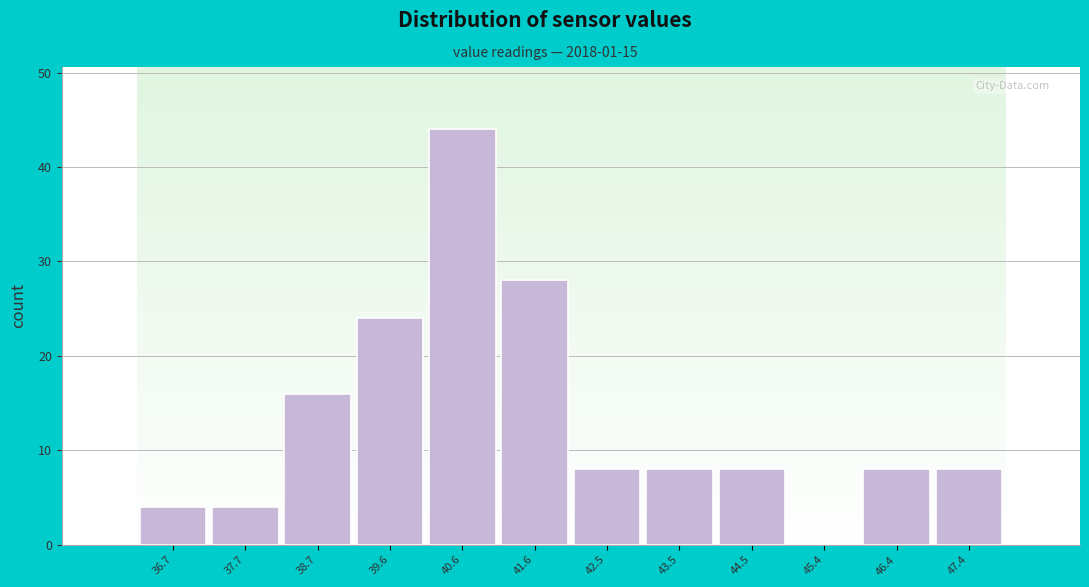

Reading left to right, transcribe all the data shown in this chart.

36.7=4	37.7=4	38.7=16	39.6=24	40.6=44	41.6=28	42.5=8	43.5=8	44.5=8	45.4=0	46.4=8	47.4=8